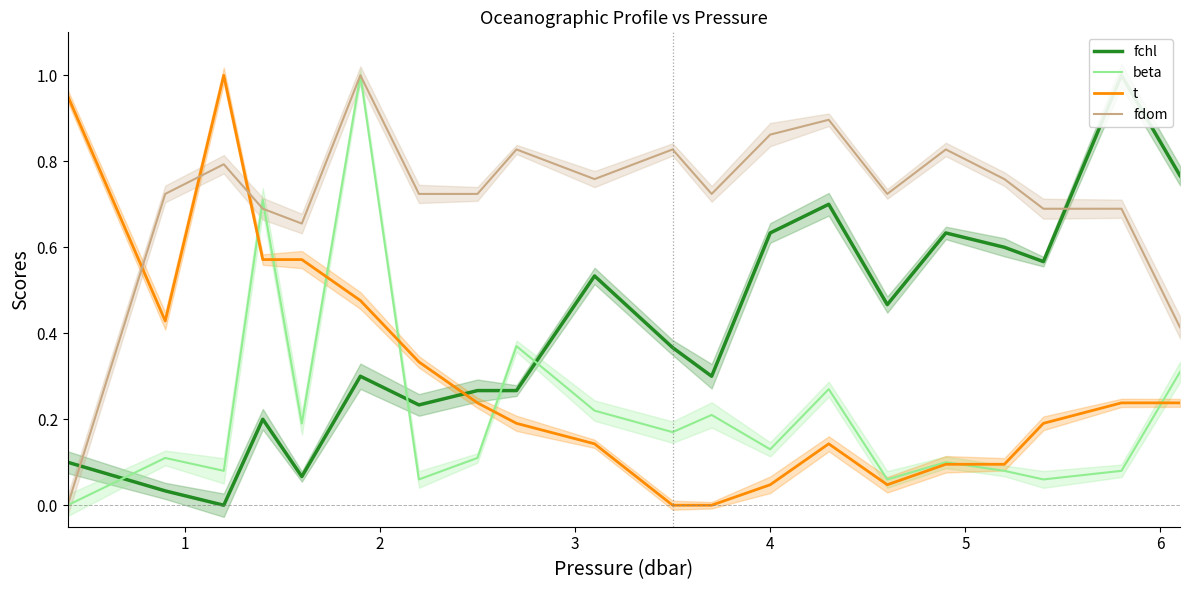

What is the maximum value for fchl?

1.0